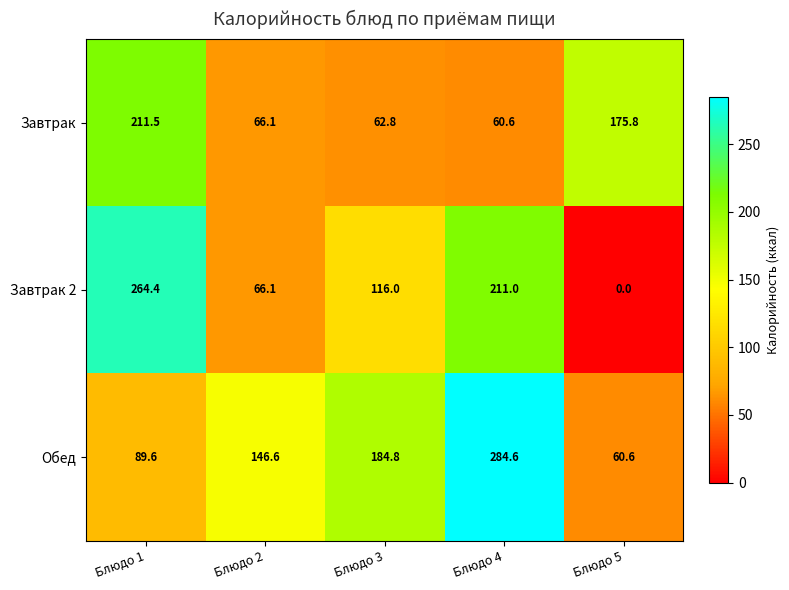

At which category is the sum across all series the highest?

Блюдо 1